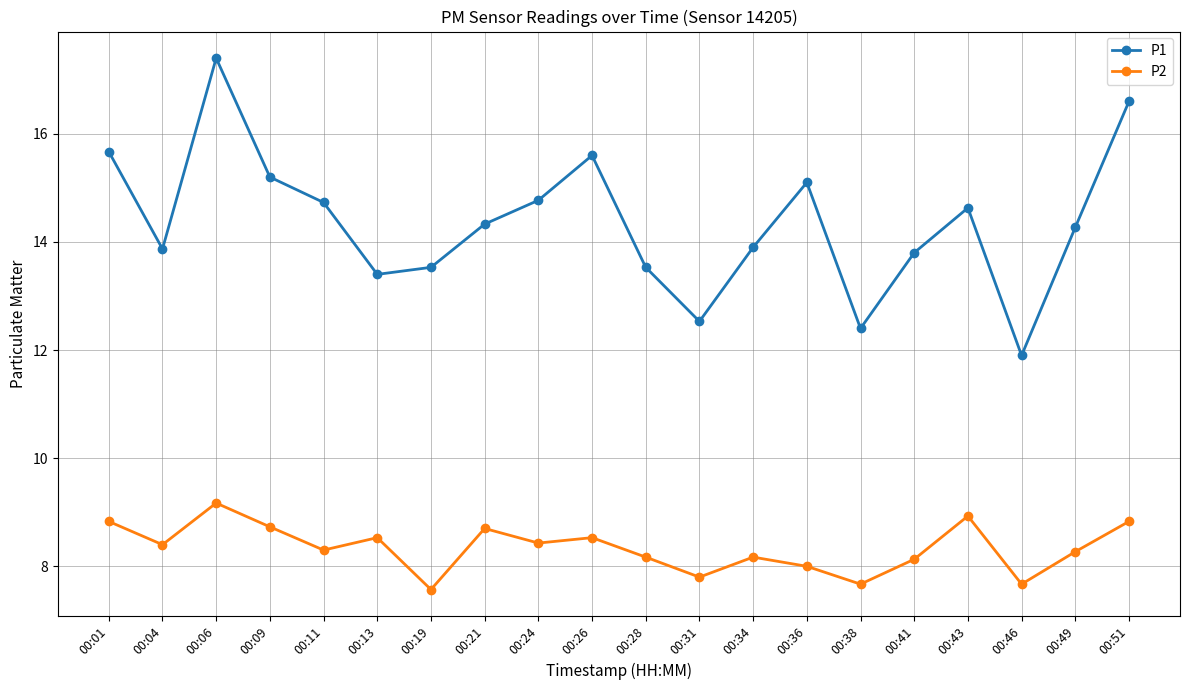

How many data points in P1 are above 14?

11